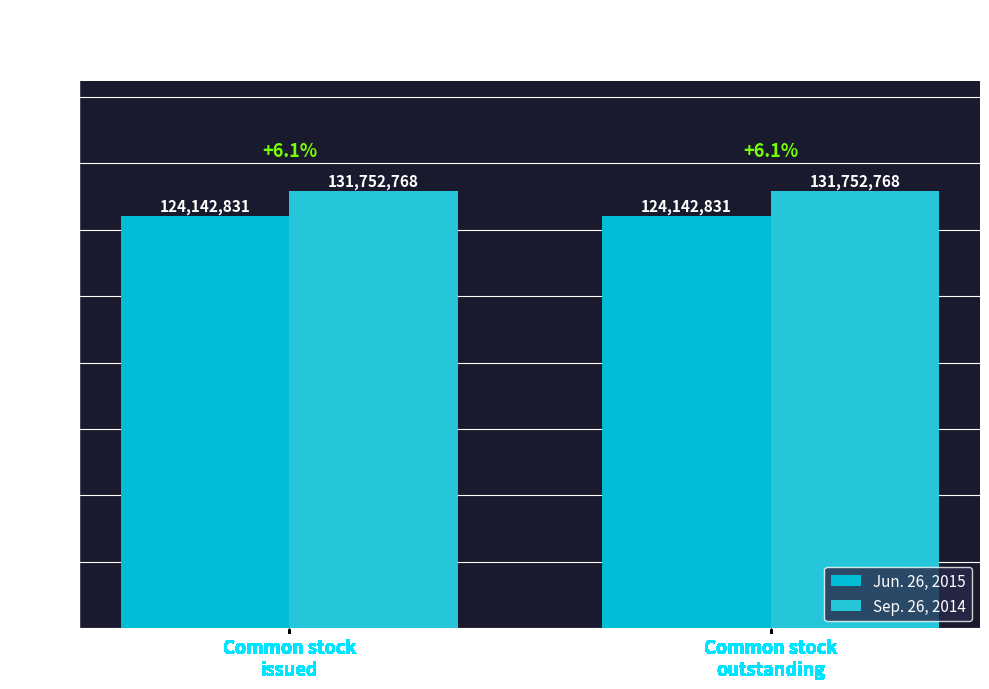

What are all the series names shown in the legend?

Jun. 26, 2015, Sep. 26, 2014